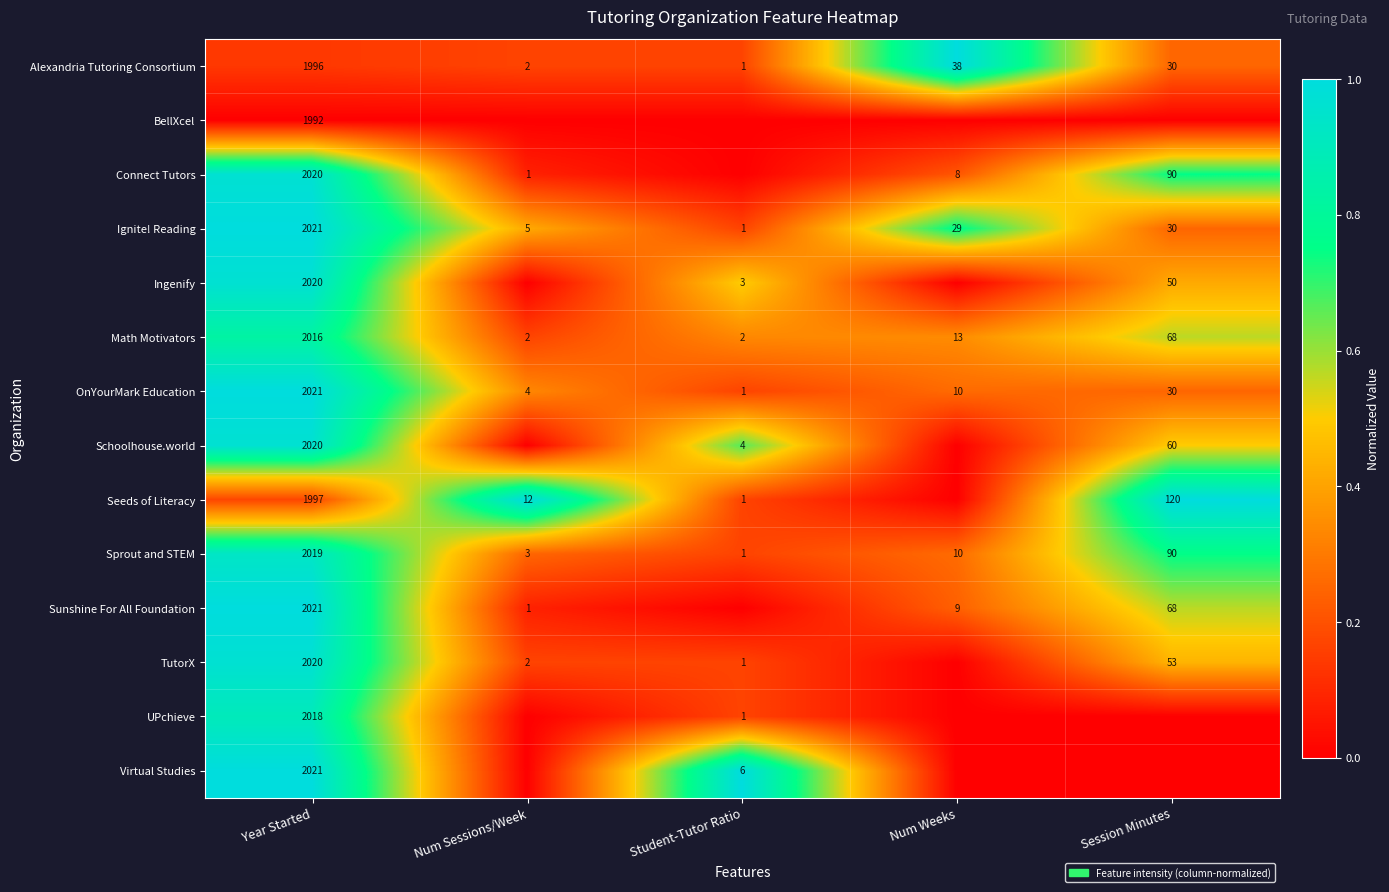

Is the value of Alexandria Tutoring Consortium at Num Sessions/Week greater than the value of Ingenify at Session Minutes?

No